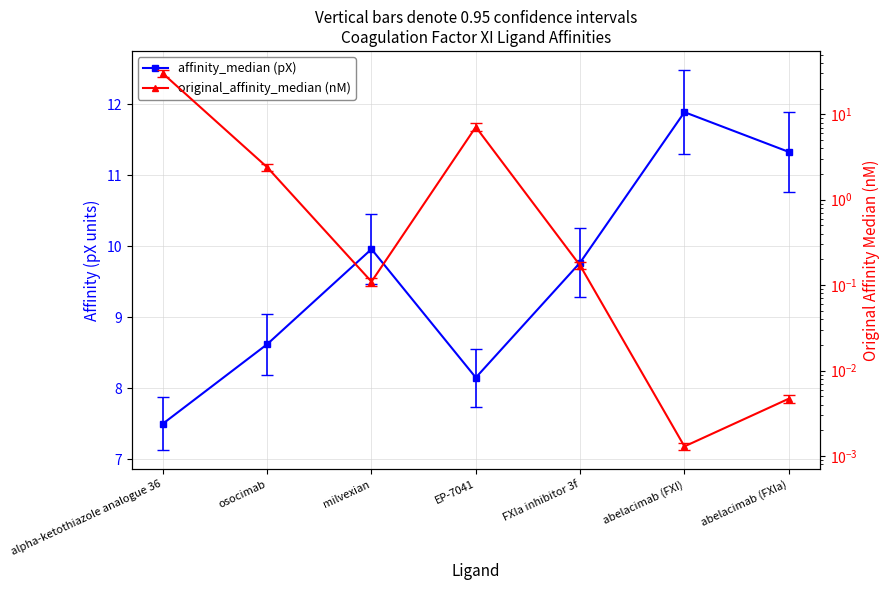

The original_affinity_median (nM) series shows 3.2 at osocimab. True or false?

False